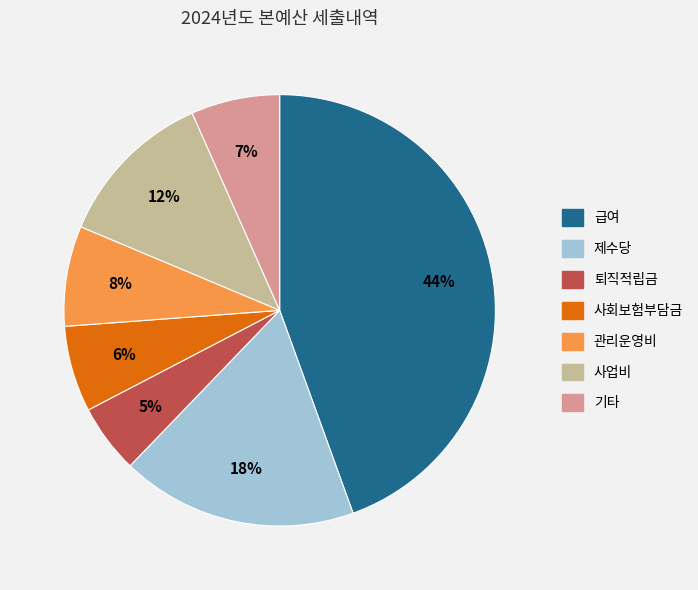

Does any single category account for the majority?

No